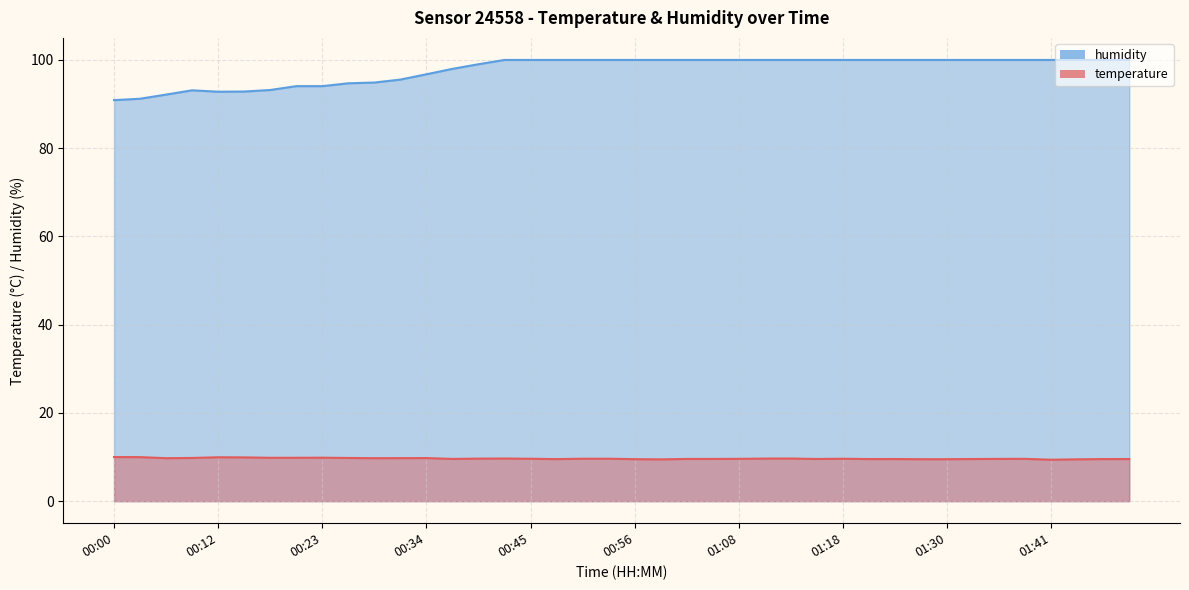

True or false: humidity and temperature intersect in this chart.

False